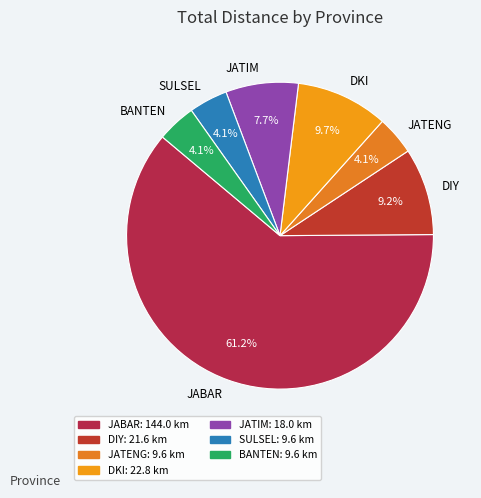

How many slices are in this pie chart?

7